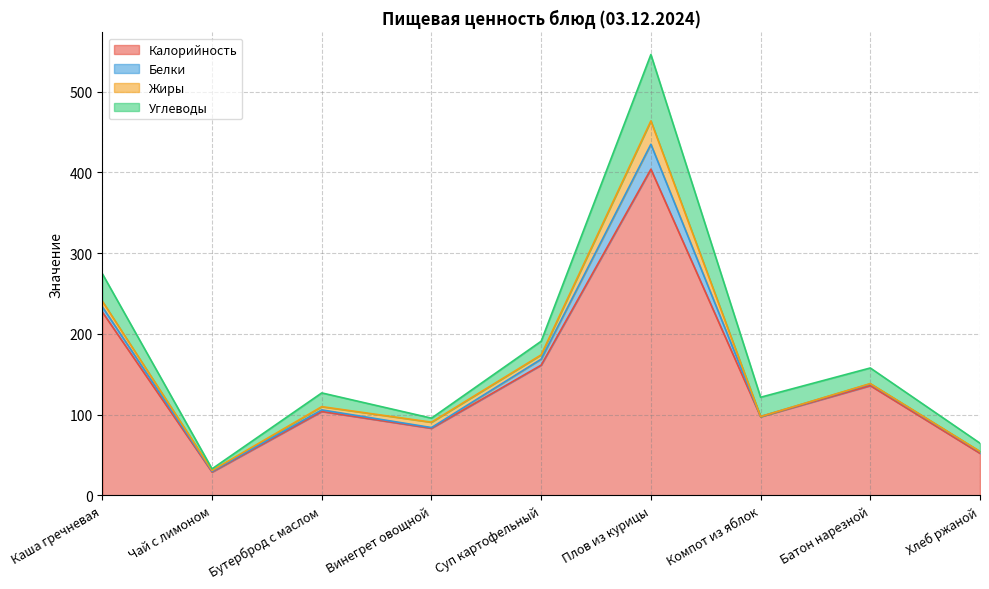

True or false: Жиры has a value of 0.1 at Батон нарезной.

False